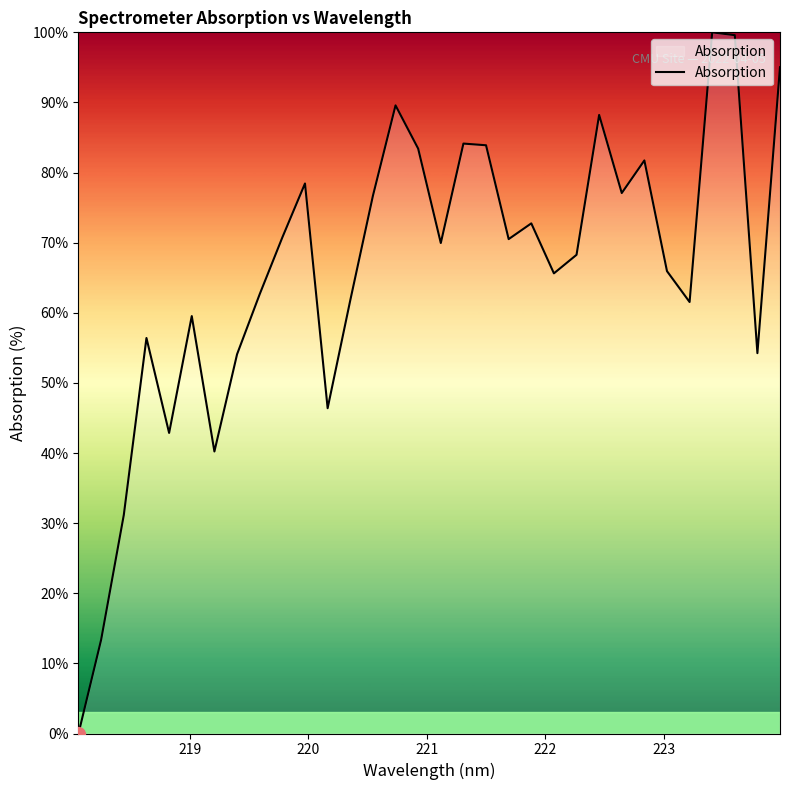

How many values are below 69?

16